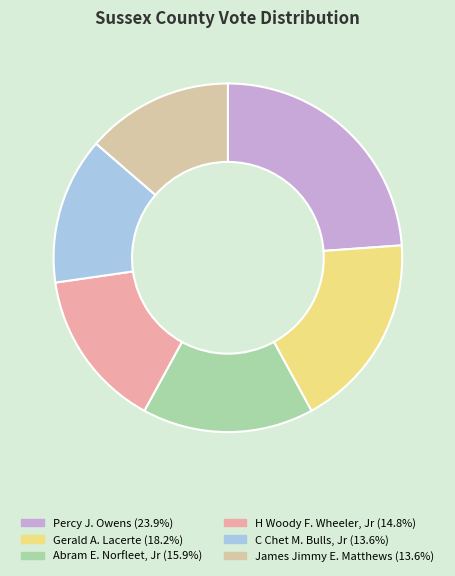

What is the ratio of the value at Abram E. Norfleet, Jr to the value at Percy J. Owens?

0.7